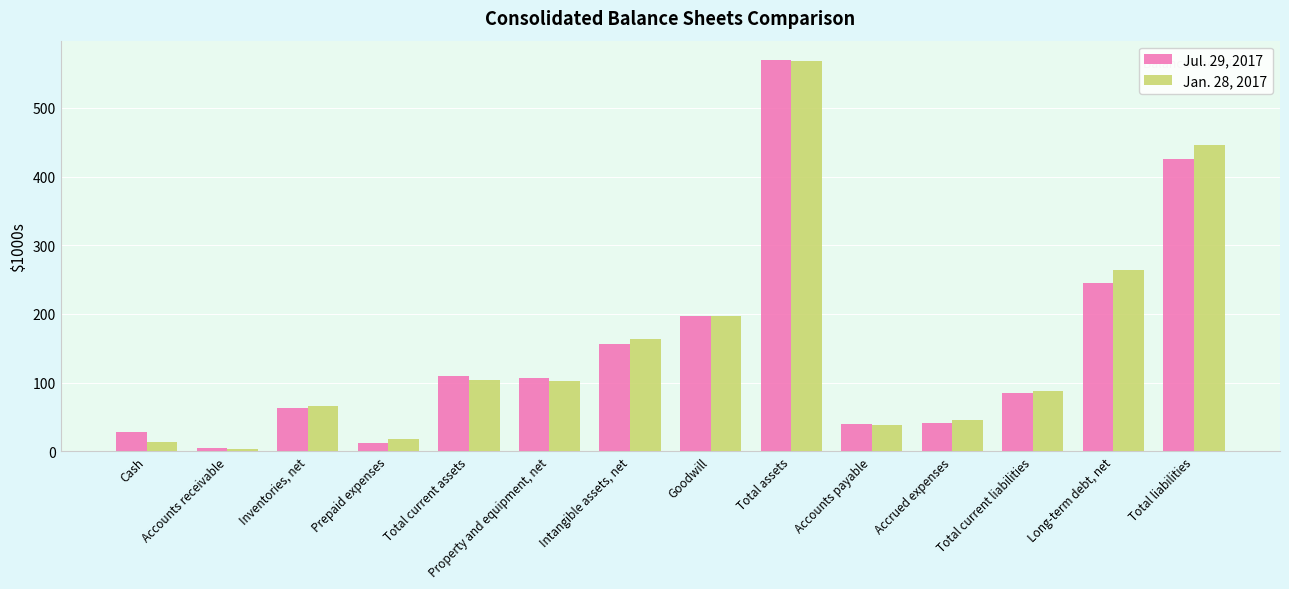

What is the difference between the maximum and minimum values in the Jan. 28, 2017 series?

564.5